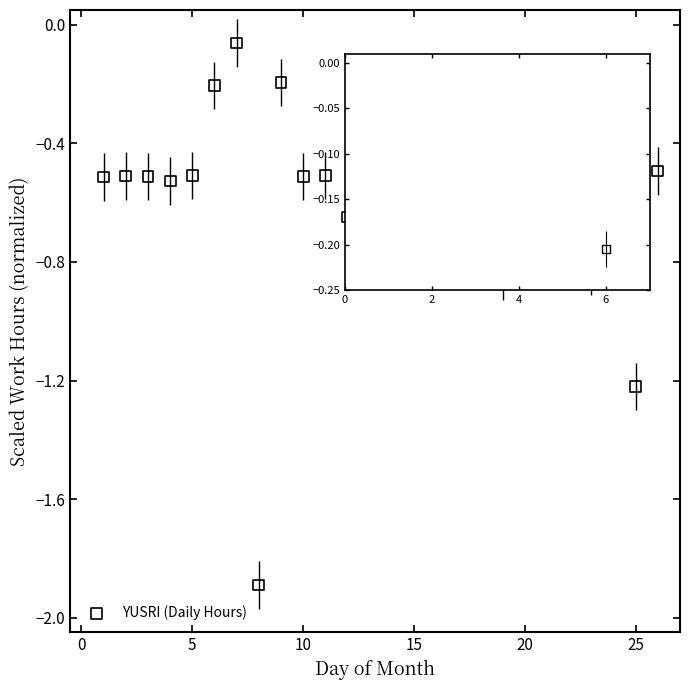

What is the range of Y values (max minus min)?

1.8